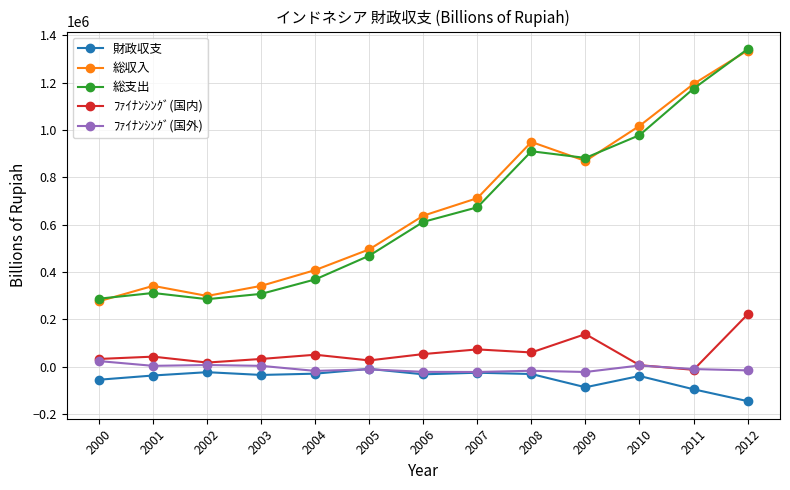

Is the value of ﾌｧｲﾅﾝｼﾝｸﾞ(国内) at 2006 greater than the value of 総支出 at 2008?

No